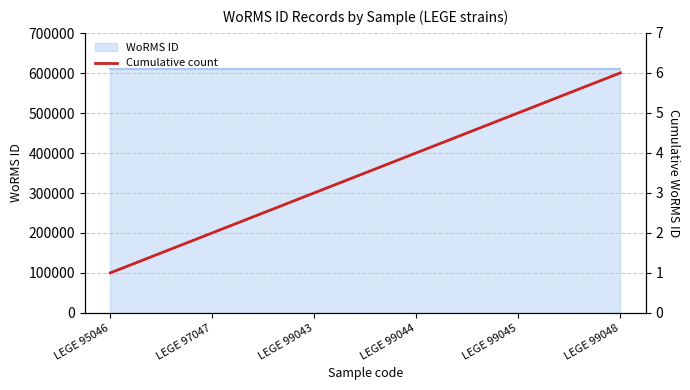

Rank the categories by value from highest to lowest.

LEGE 99048, LEGE 99045, LEGE 99044, LEGE 99043, LEGE 97047, LEGE 95046